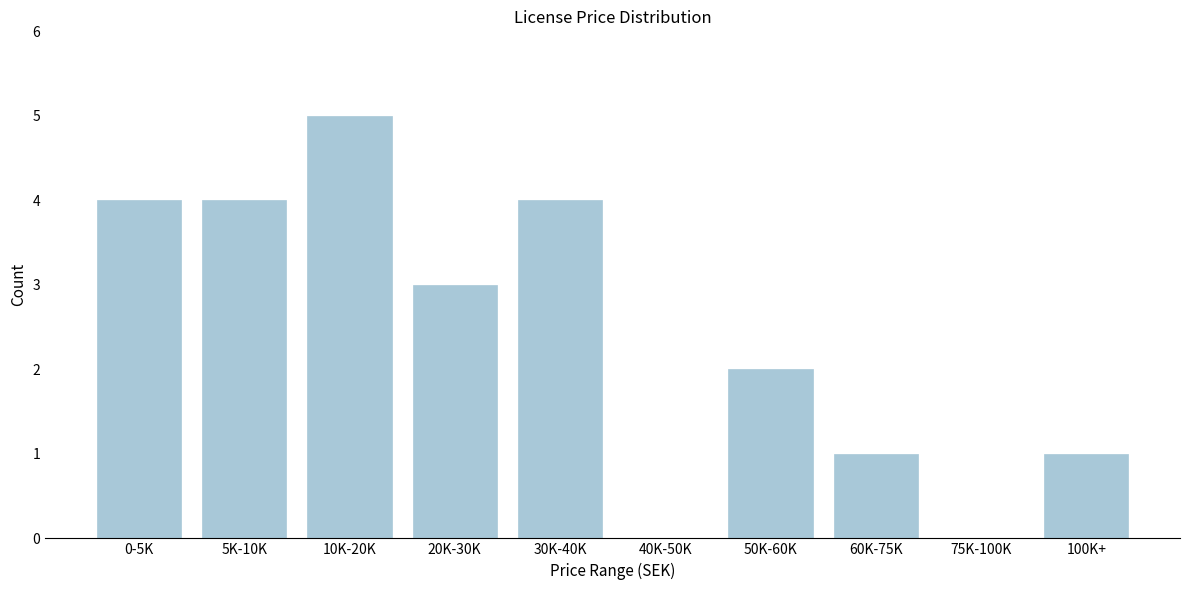

Reading left to right, list all the values displayed in this chart.

0-5K=4	5K-10K=4	10K-20K=5	20K-30K=3	30K-40K=4	40K-50K=0	50K-60K=2	60K-75K=1	75K-100K=0	100K+=1